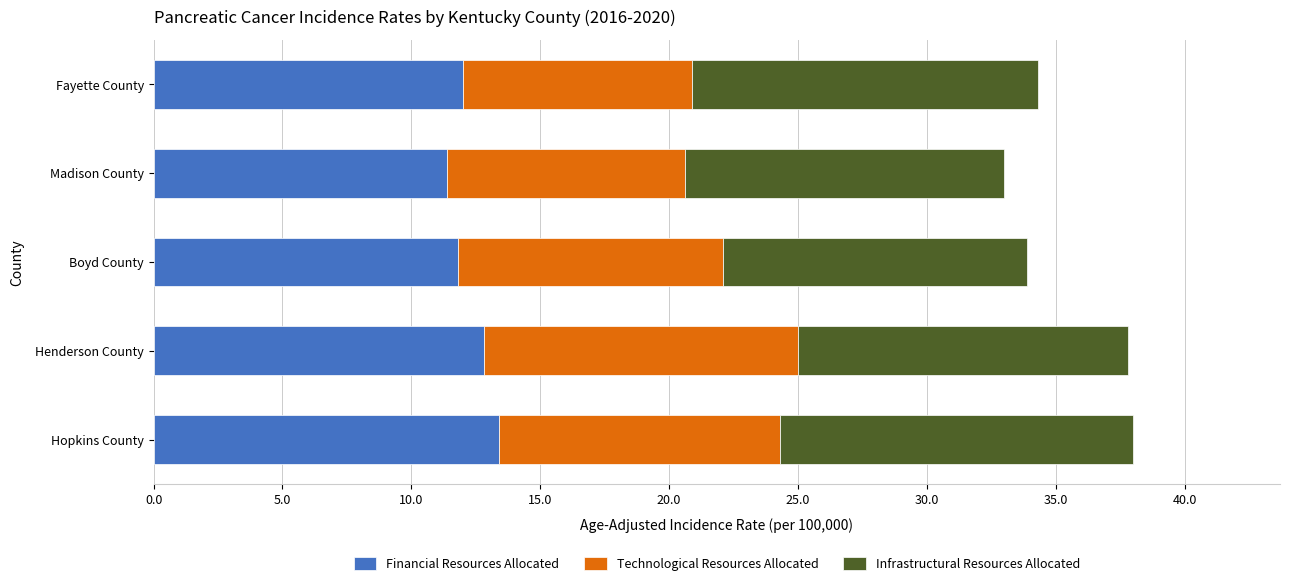

What is the total value across all series at Hopkins County?

38.0